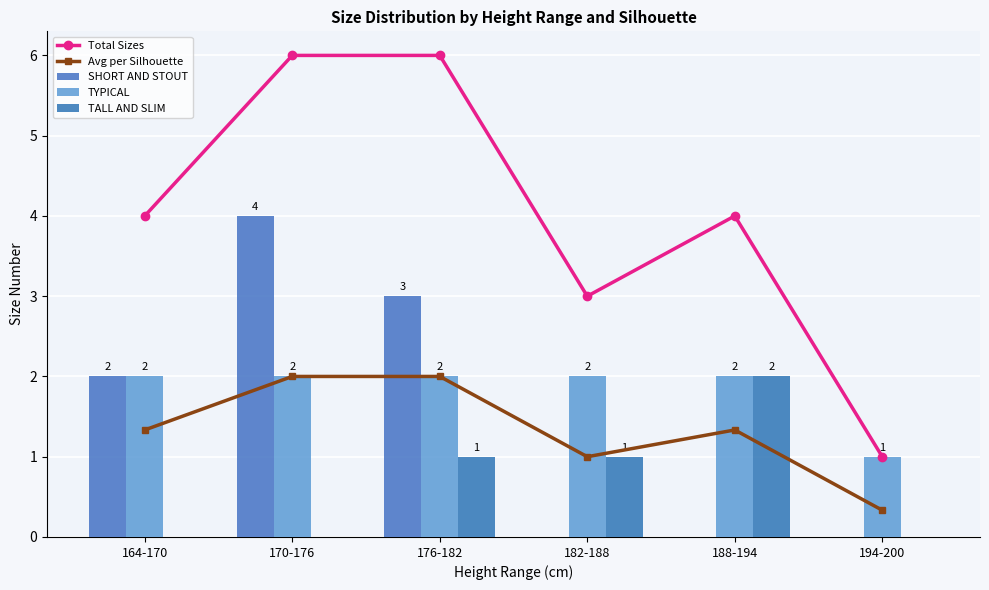

What position from the left is 188-194?

5